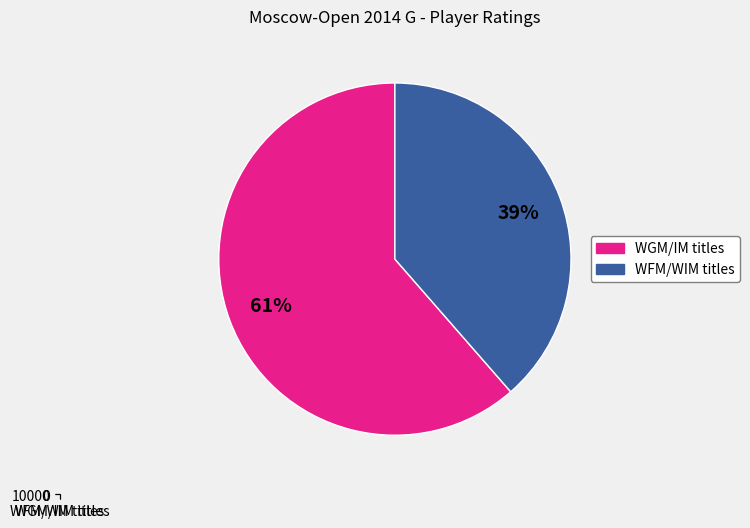

Does WFM/WIM titles represent more than half of the total?

No